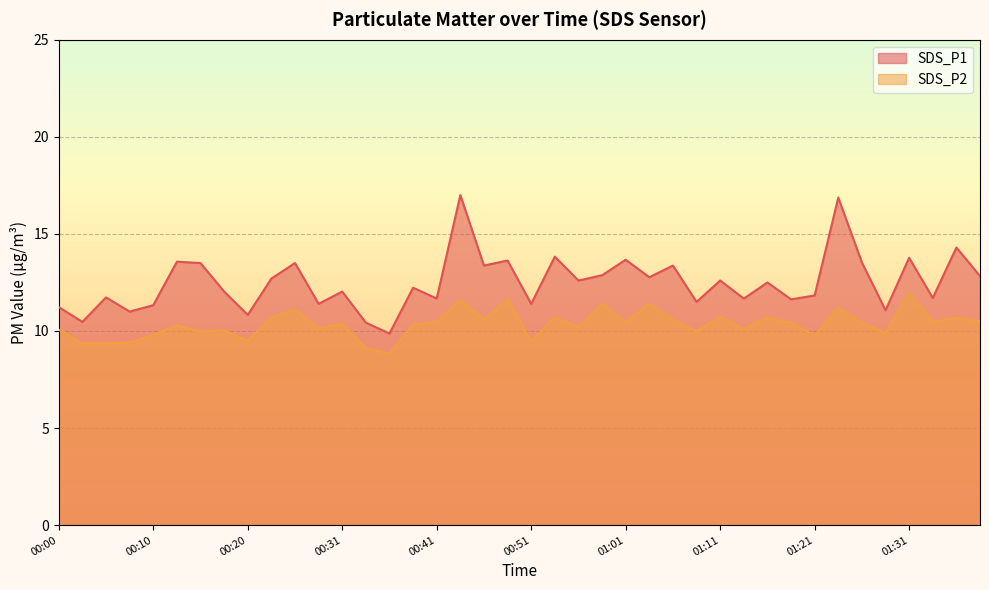

The SDS_P1 series shows 19.7 at 00:10. True or false?

False